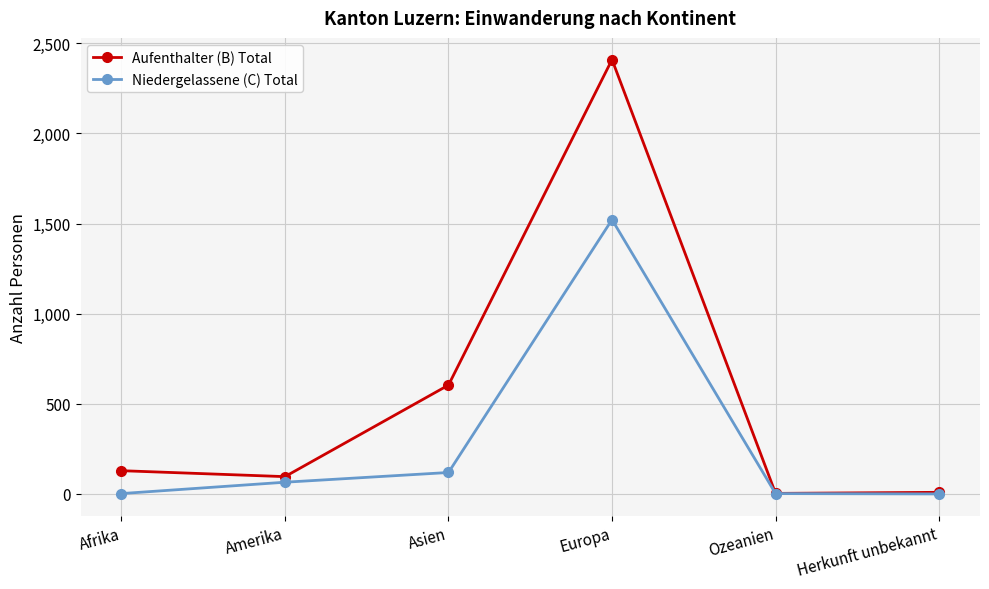

What is the value of the Aufenthalter (B) Total point at the 1st from the left?

129